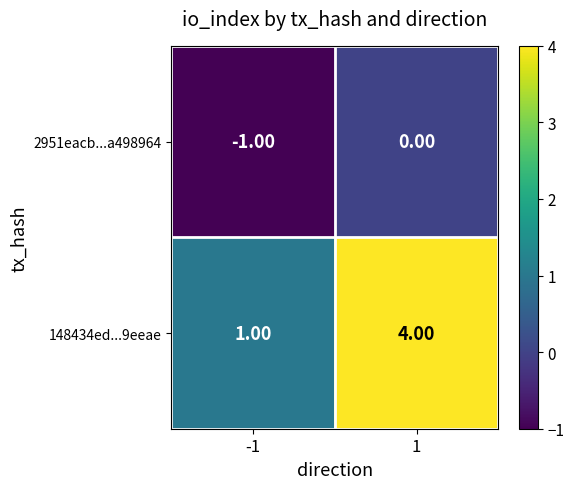

Rank the series at 1 from highest to lowest value.

148434ed...9eeae, 2951eacb...a498964